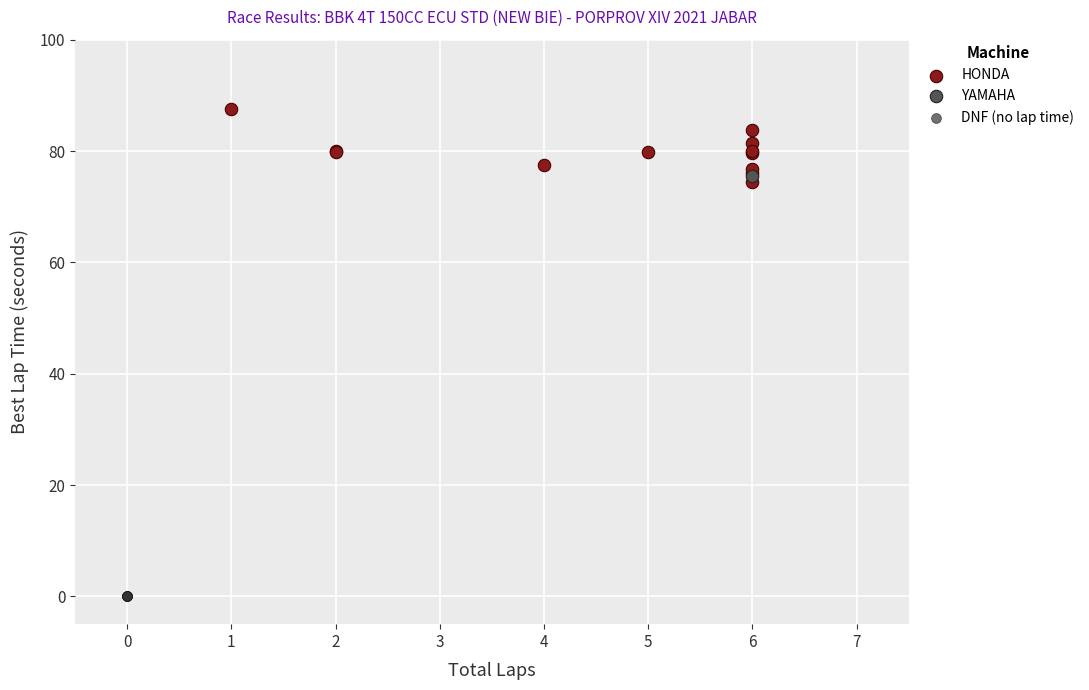

What are all the series names shown in the legend?

HONDA, YAMAHA, DNF (no lap time)